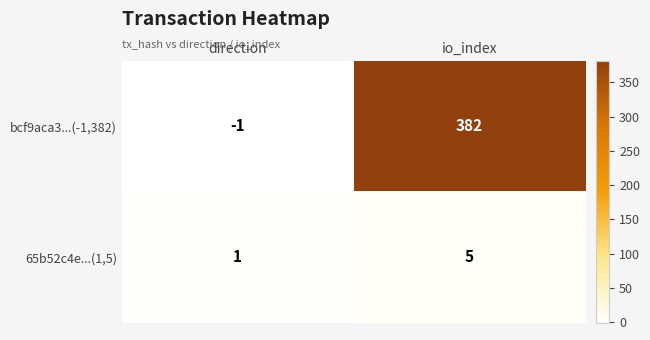

What is the sum of the 65b52c4e...(1,5) values at io_index and direction?

6